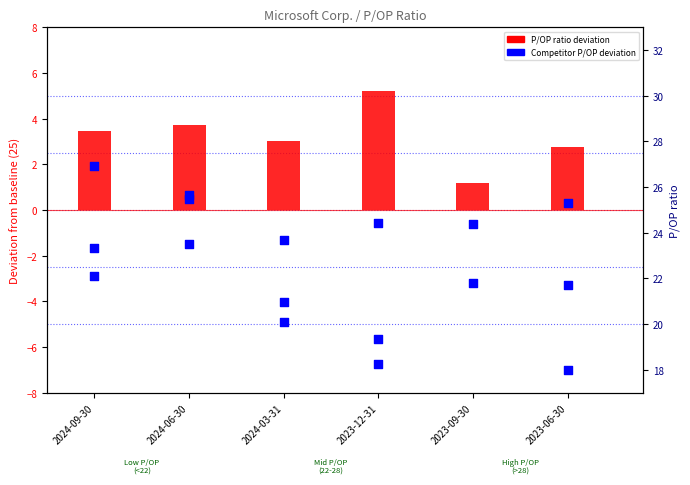

What is the change in value from 2024-03-31 to 2023-06-30?

+0.7